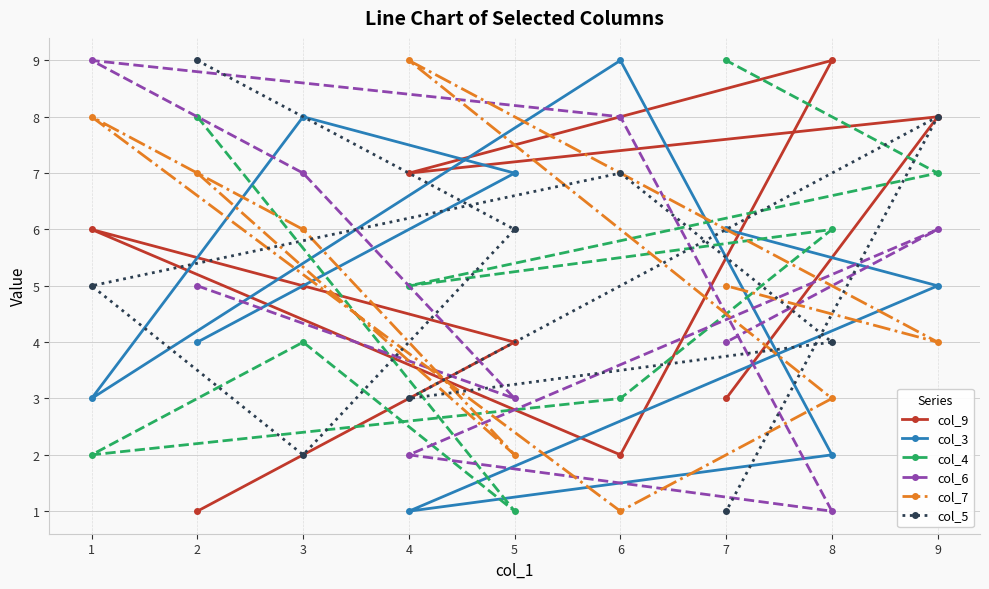

True or false: col_4 has more than 0 points higher than both neighbors.

True